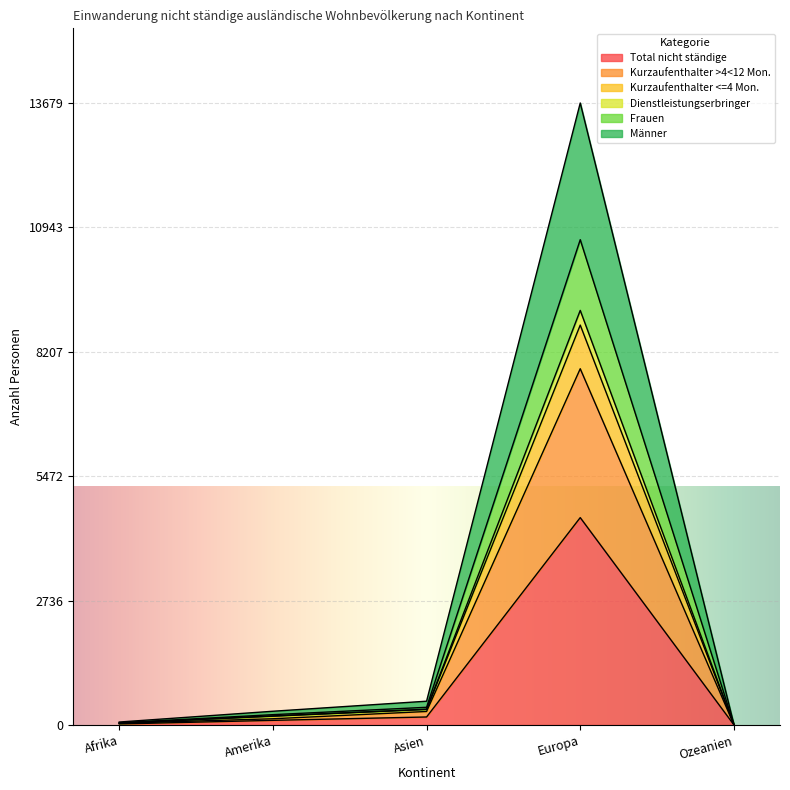

At which label is Total nicht ständige closest to 2282?

Asien